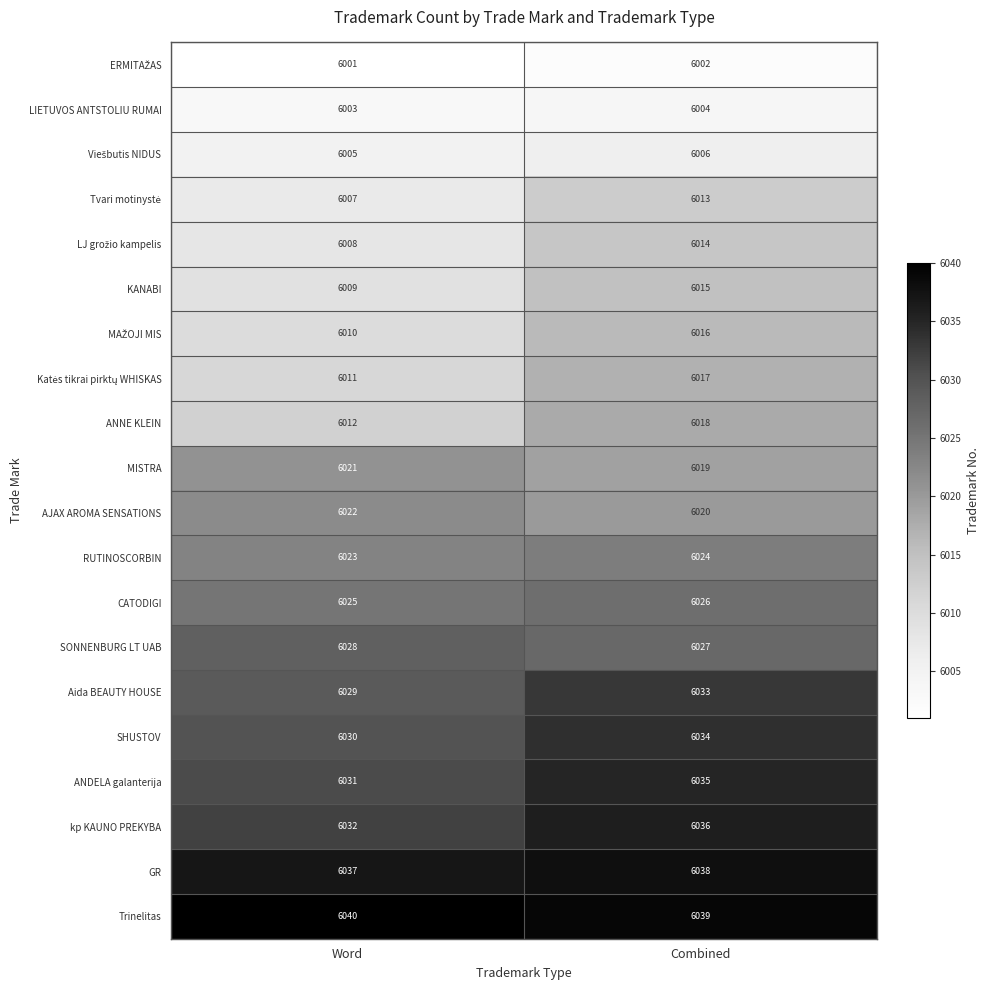

What is the lowest value of the GR series?

6037